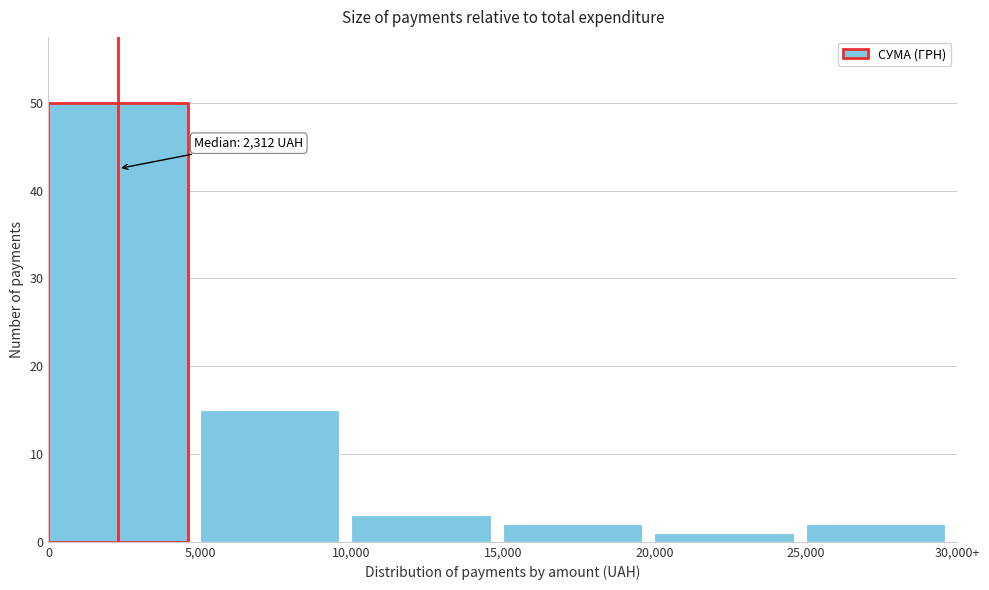

Reading right to left, extract all data points from this chart.

2	1	2	3	15	50